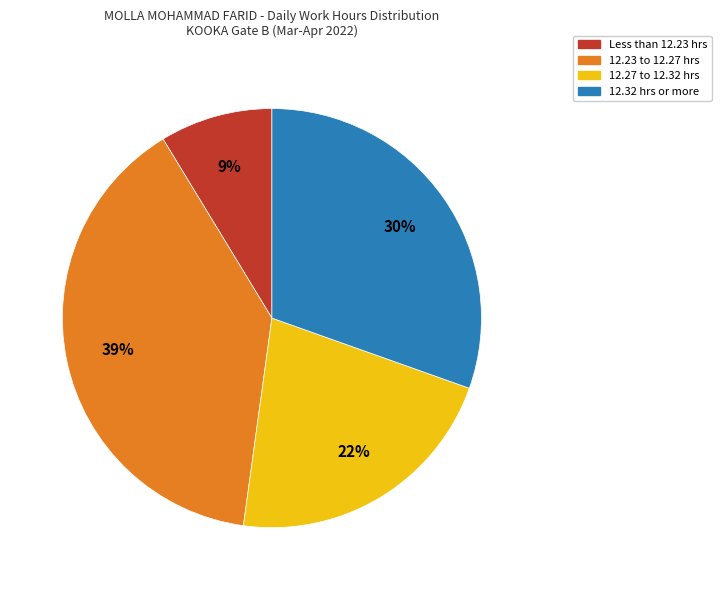

To the nearest percent, what is the average slice percentage?

25%